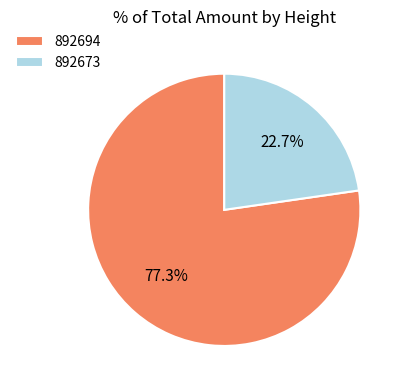

How many slices are in this pie chart?

2